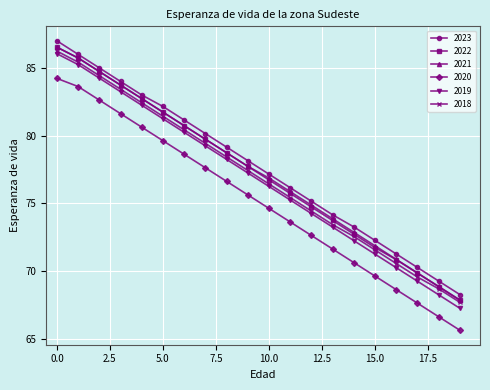

What is the highest value of the 2019 series?

86.1